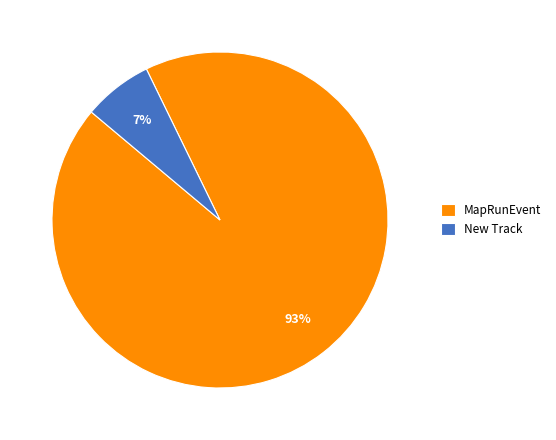

To the nearest percent, what percentage of the pie is MapRunEvent?

93%